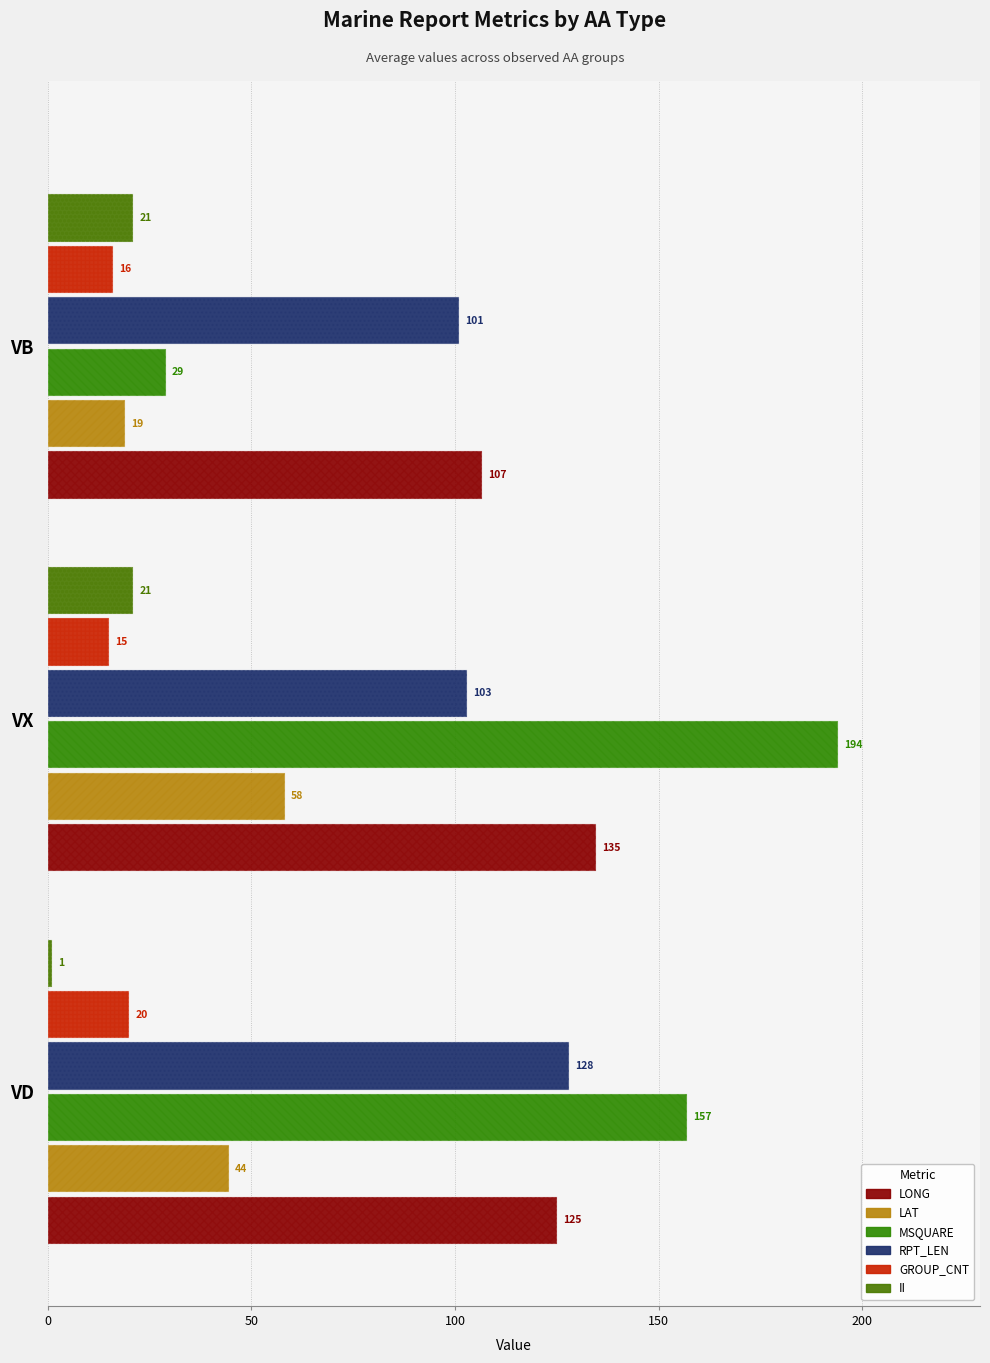

True or false: LAT has a value of 99.9 at VX.

False